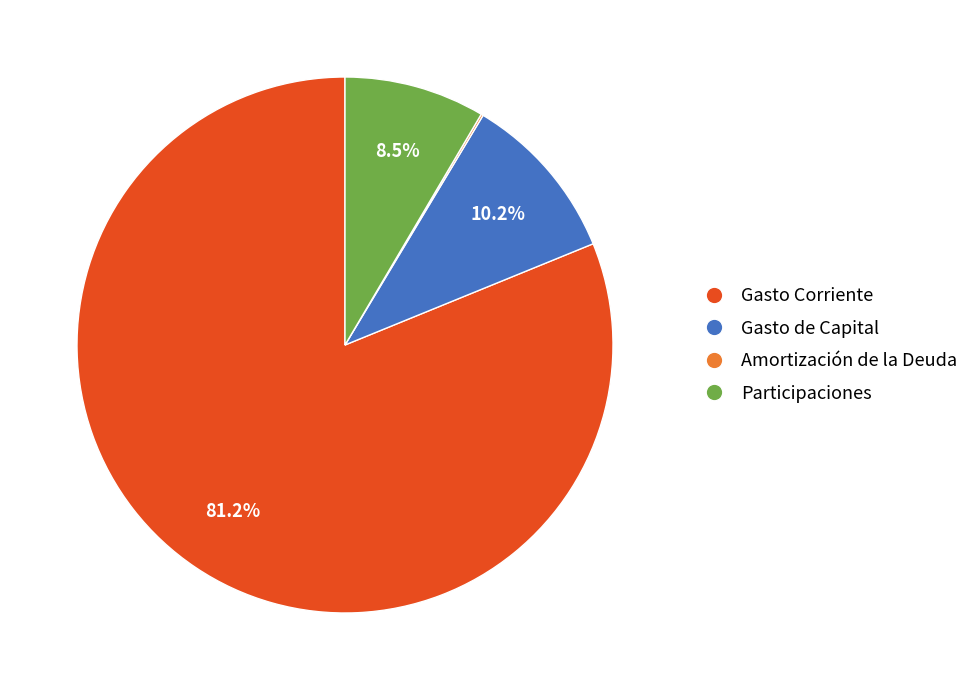

What is the largest slice in the pie chart?

Gasto Corriente